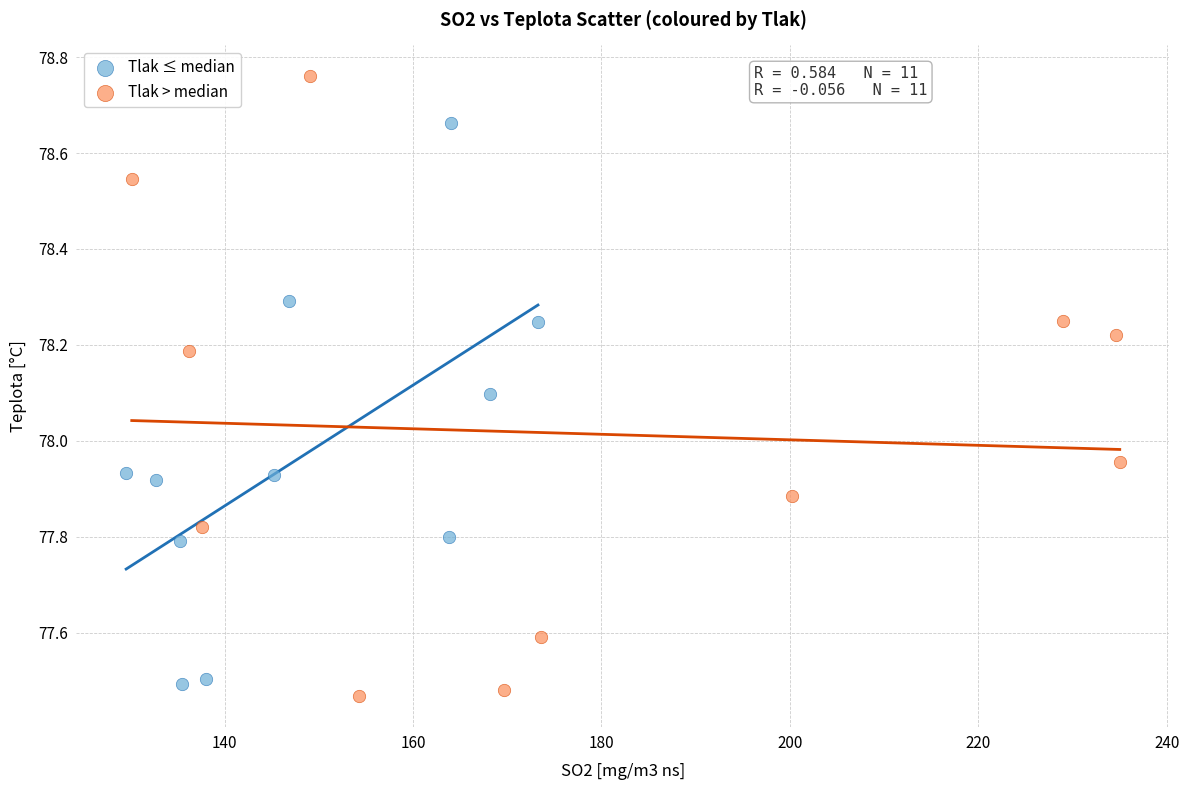

Which series has the widest spread of Y values?

Tlak > median